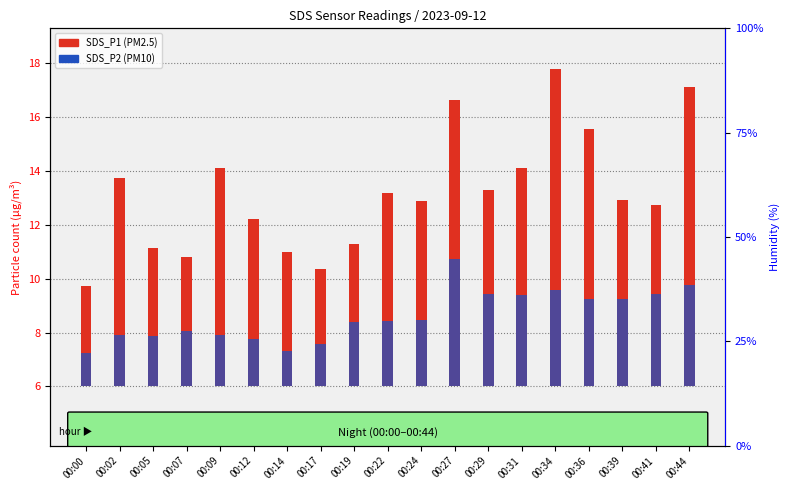

What is the spread (max minus min) of values at 00:31?

4.7